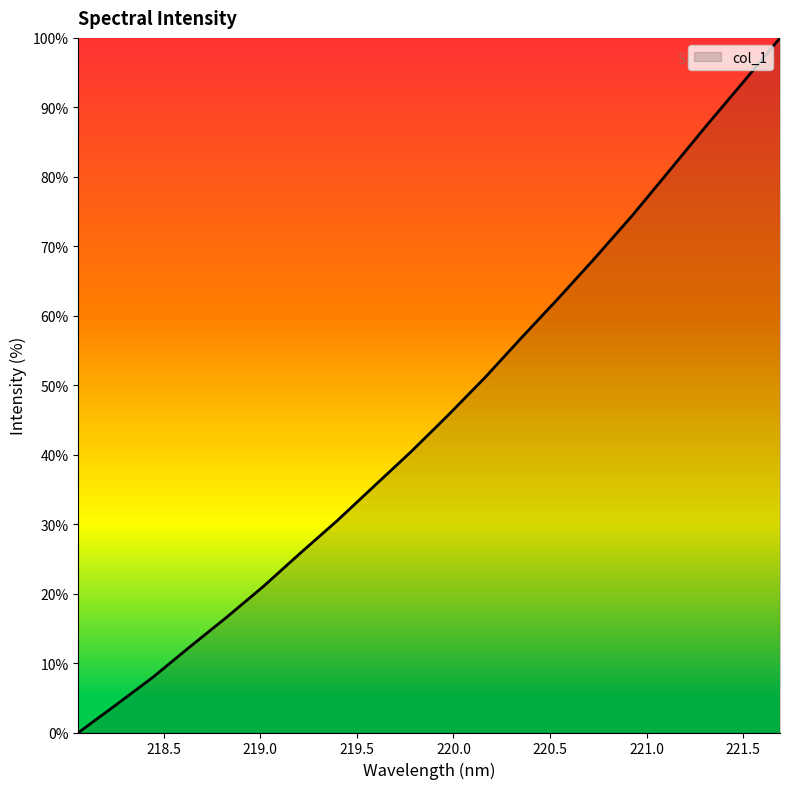

What is the maximum value shown in the chart?

100.0